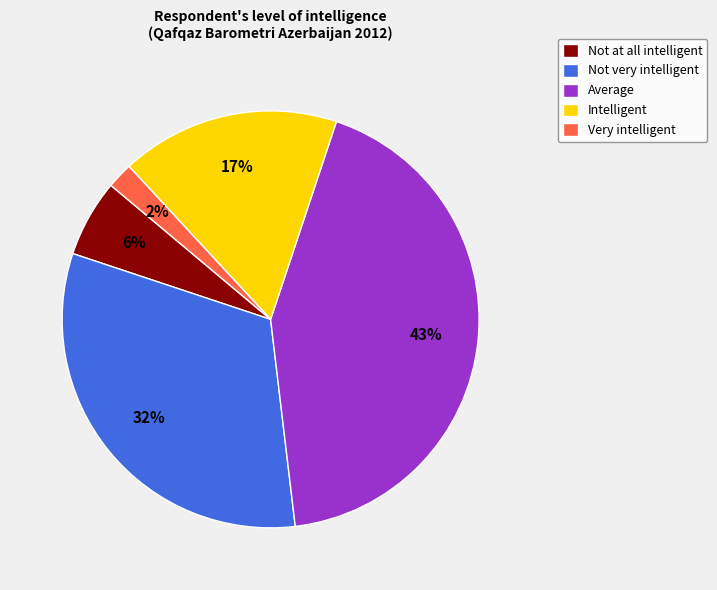

What percentage is the Intelligent slice, to the nearest percent?

17%